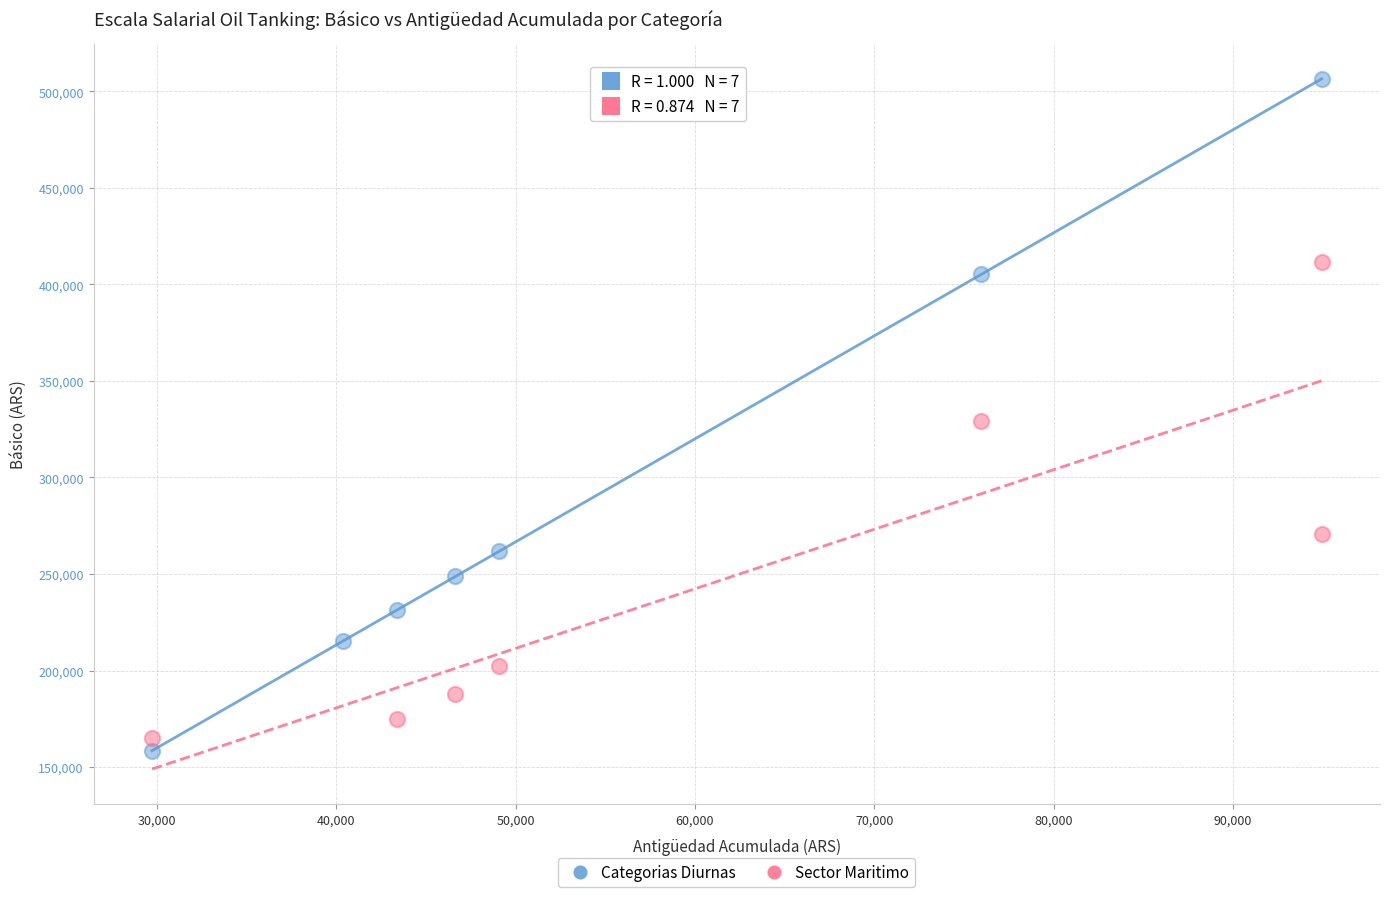

Which series contains the highest Y value?

Categorias Diurnas